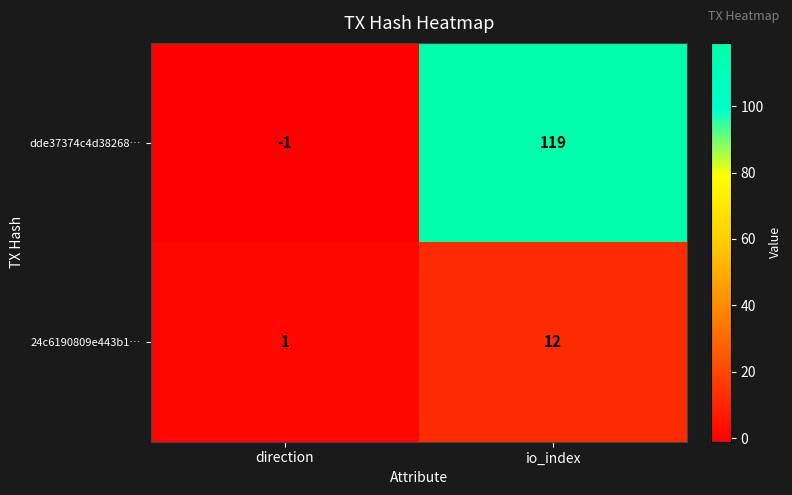

Reading left to right, transcribe all the data shown in this chart.

dde37374c4d38268…: -1	119
24c6190809e443b1…: 1	12